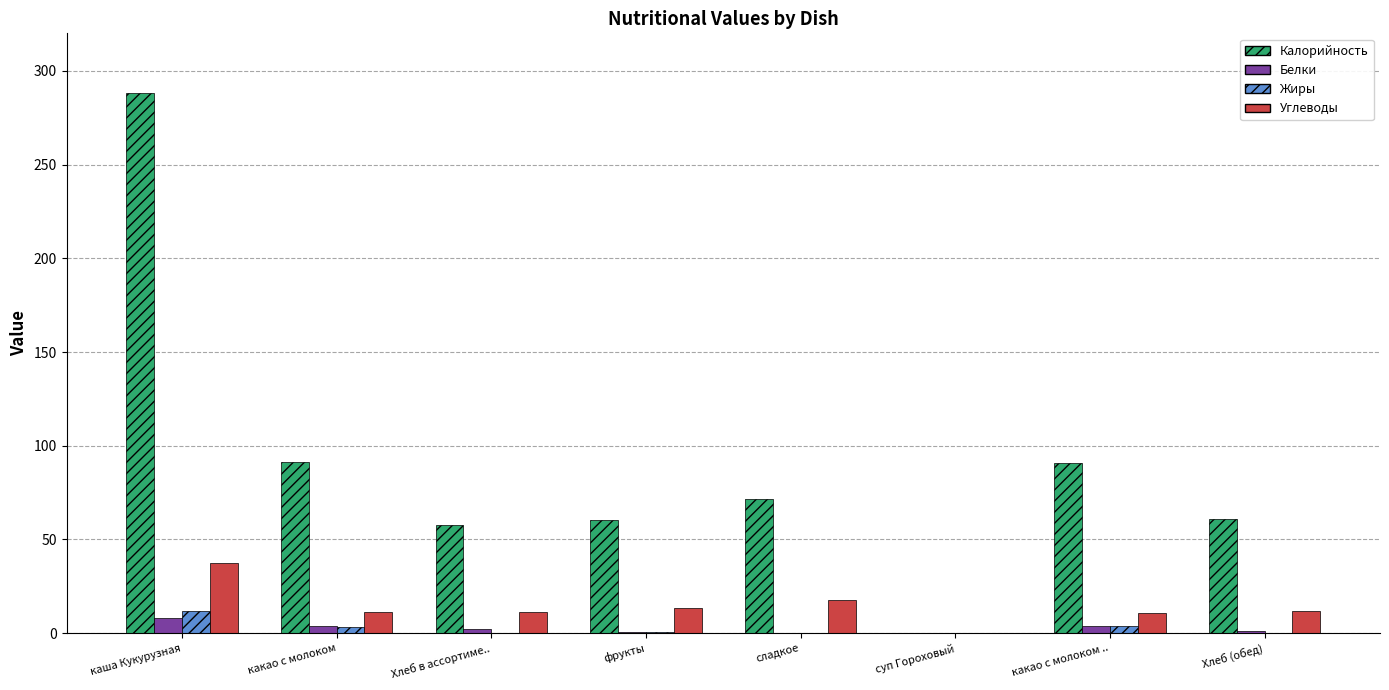

What is the greatest value displayed?

288.0